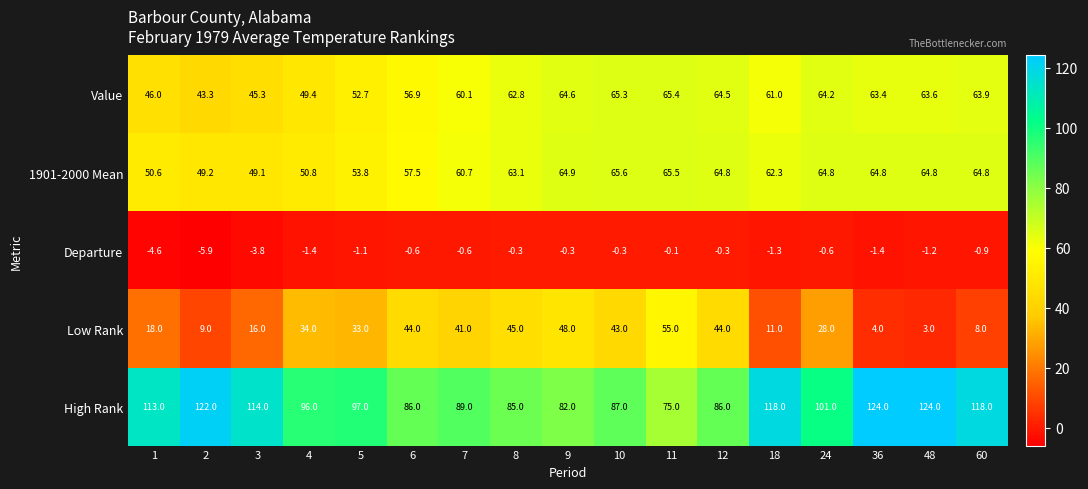

Is it true that Low Rank equals 9.8 at 1?

False